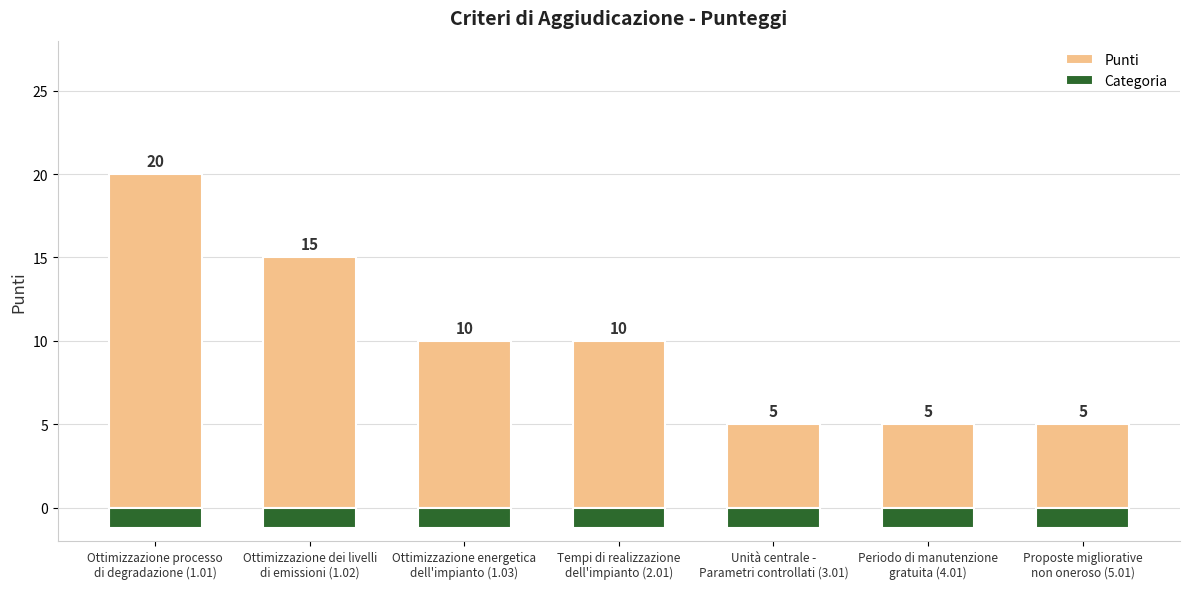

What is the total value across all series at Unità centrale -
Parametri controllati (3.01)?

6.2